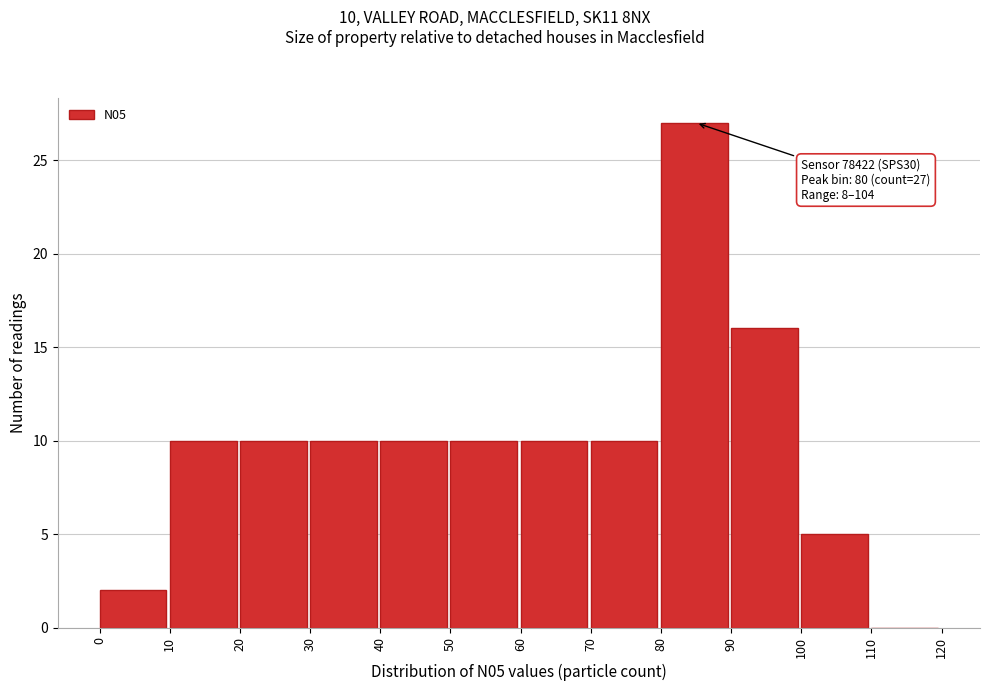

Which range on the x-axis has the tallest bar?

80 to 90